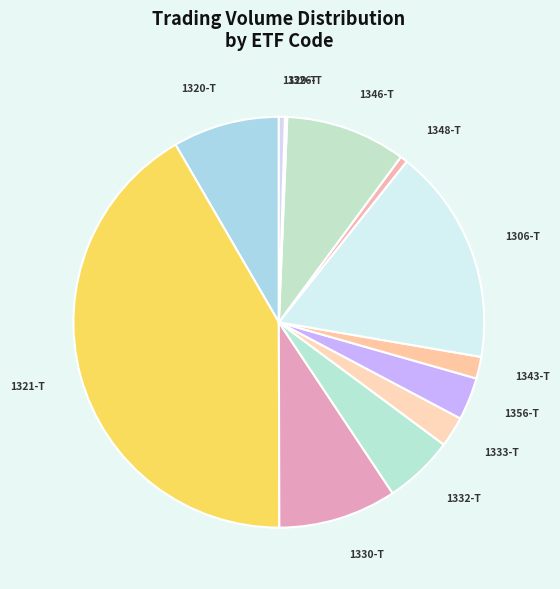

What is the largest slice in the pie chart?

1321-T